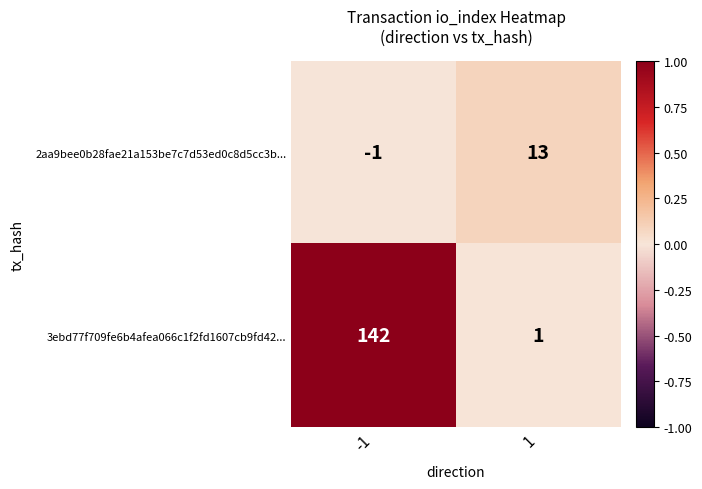

What is the maximum value shown in the chart?

142